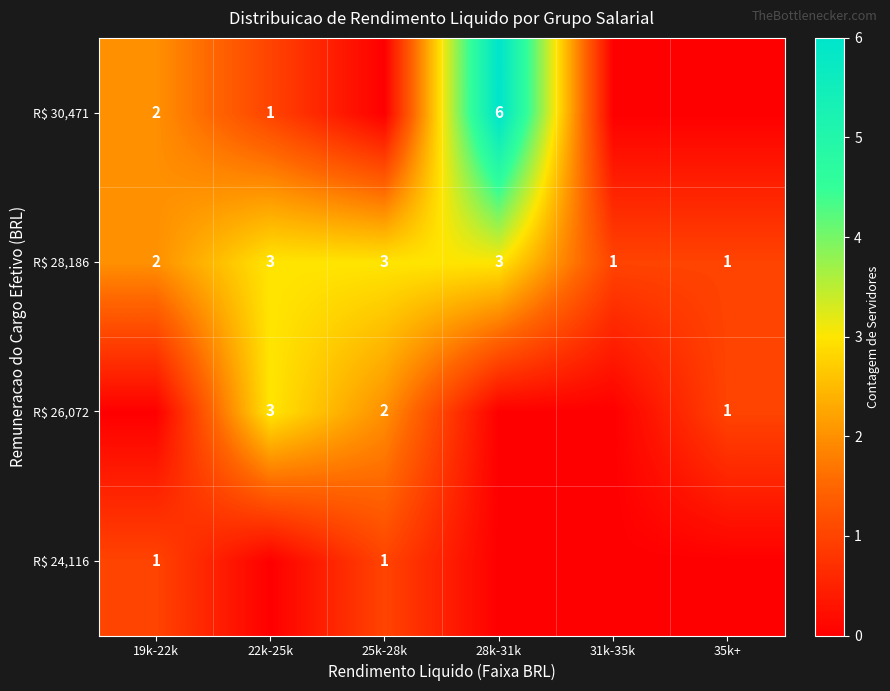

True or false: R$ 28,186 has a value of 3 at 19k-22k.

False